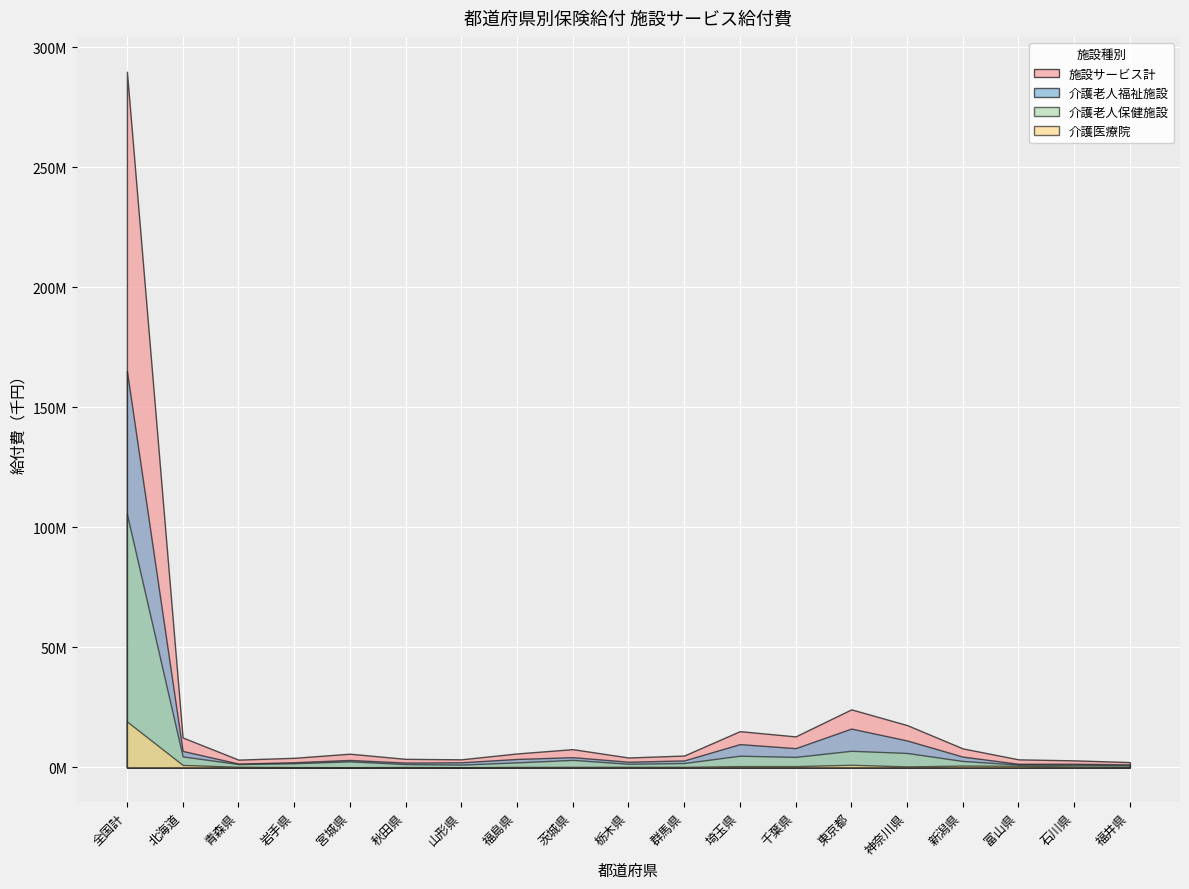

What position from the left is 群馬県?

11